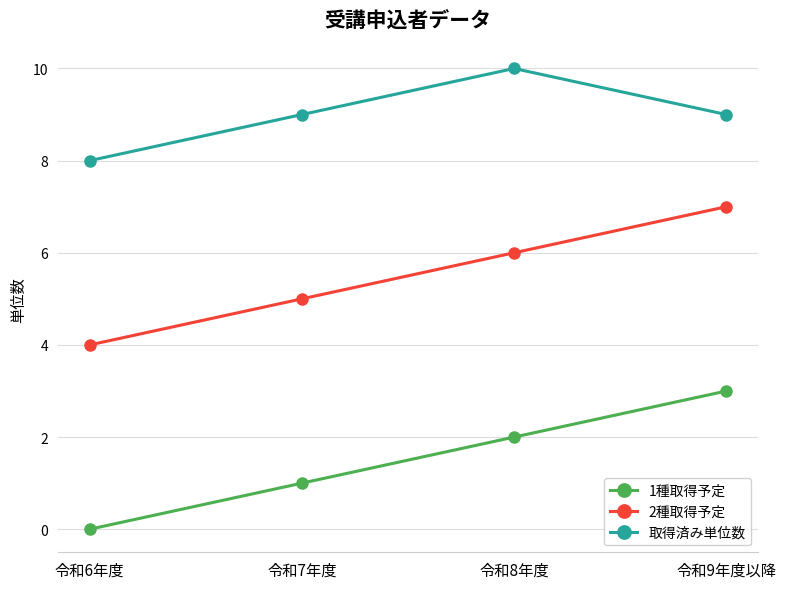

Rank the categories by 1種取得予定 value from lowest to highest.

令和6年度, 令和7年度, 令和8年度, 令和9年度以降